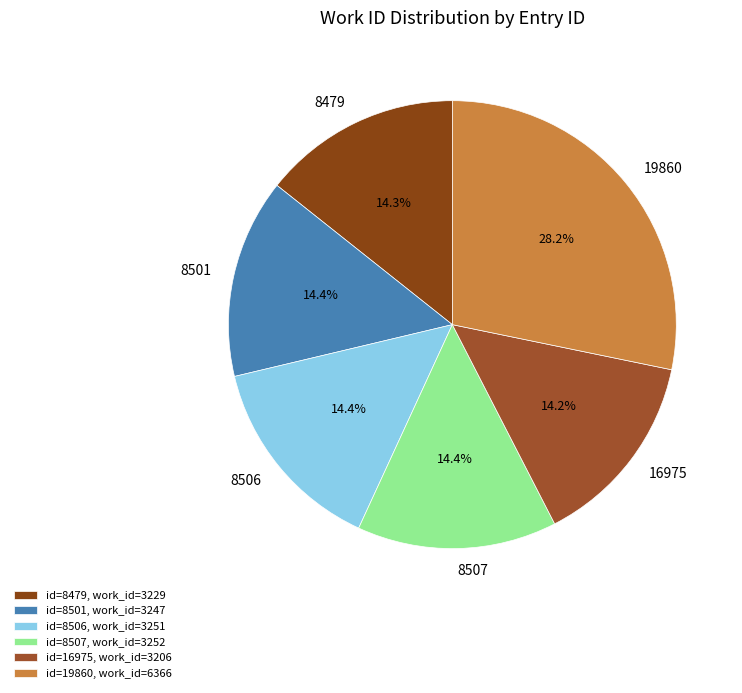

Is it true that 19860 is 18% of the pie?

False